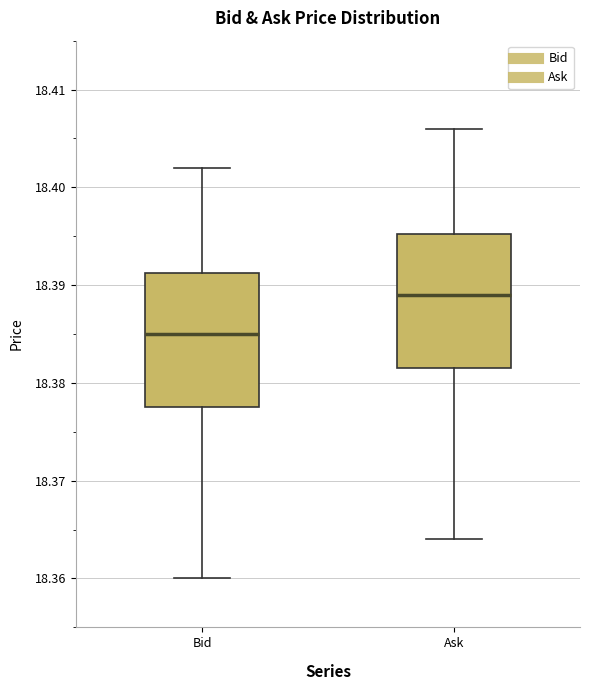

Reading left to right, transcribe this box plot: for each box, give where its median line is, the range the box spans, and where its two whiskers end, as read against the y-axis. The values are not printed on the chart, so give them approximately, as read against the axis.

Bid: median 18.385, box 18.378 to 18.391, whiskers 18.360 to 18.402
Ask: median 18.389, box 18.382 to 18.395, whiskers 18.364 to 18.406